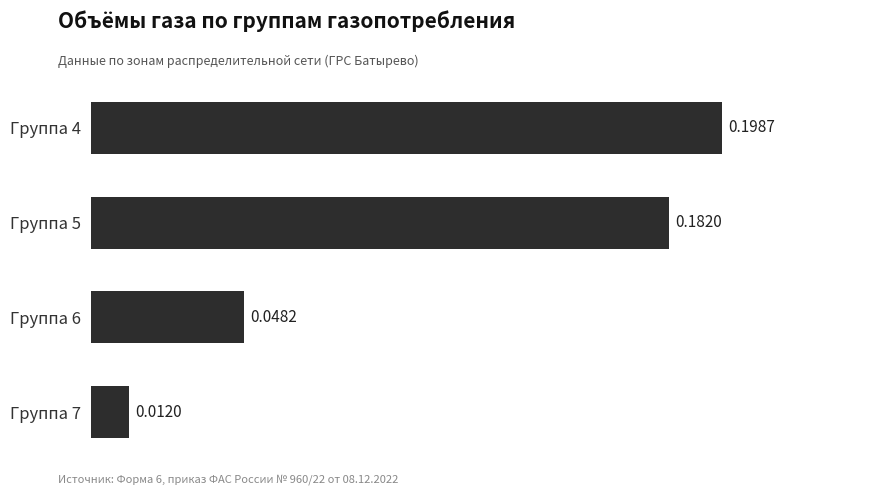

Rank the categories by value from highest to lowest.

Группа 4, Группа 5, Группа 6, Группа 7